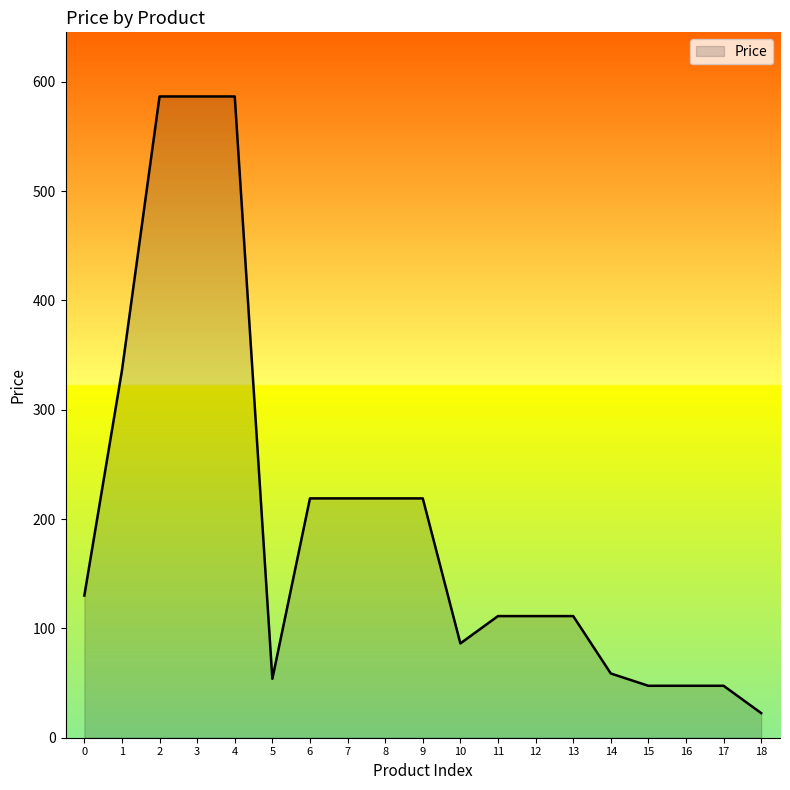

Which category has the lowest value across all series?

18